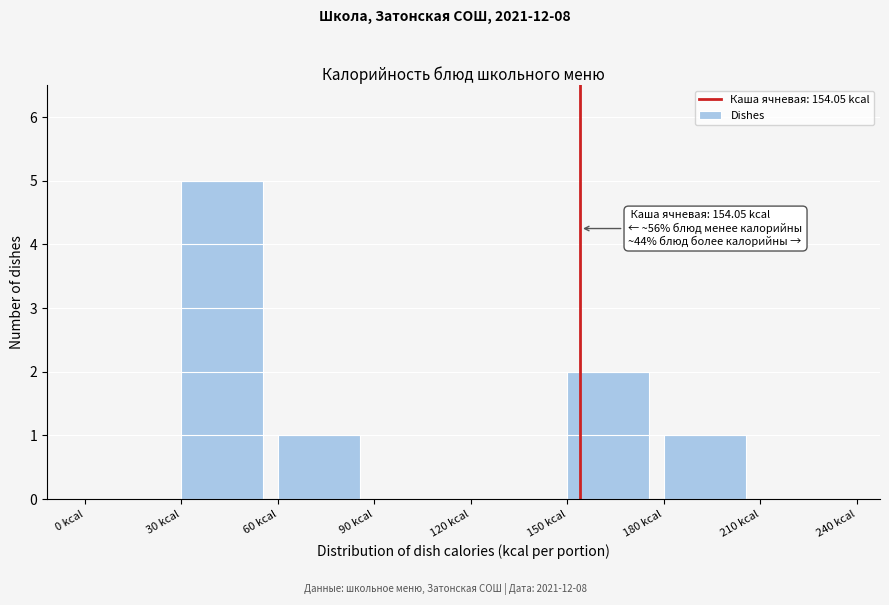

Over which range of the x-axis is the bar tallest?

30 to 60